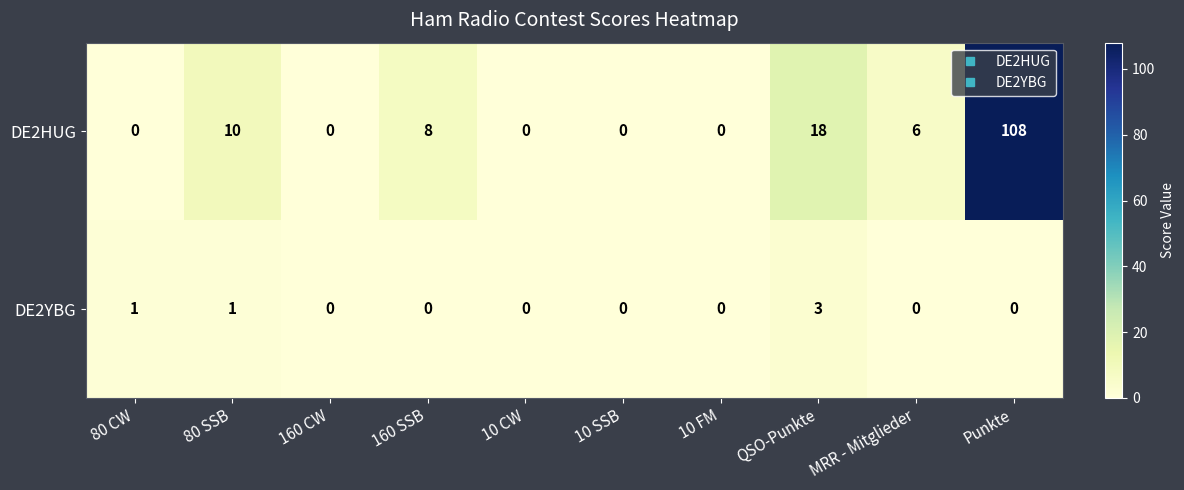

Which label corresponds to the largest value in the chart?

Punkte